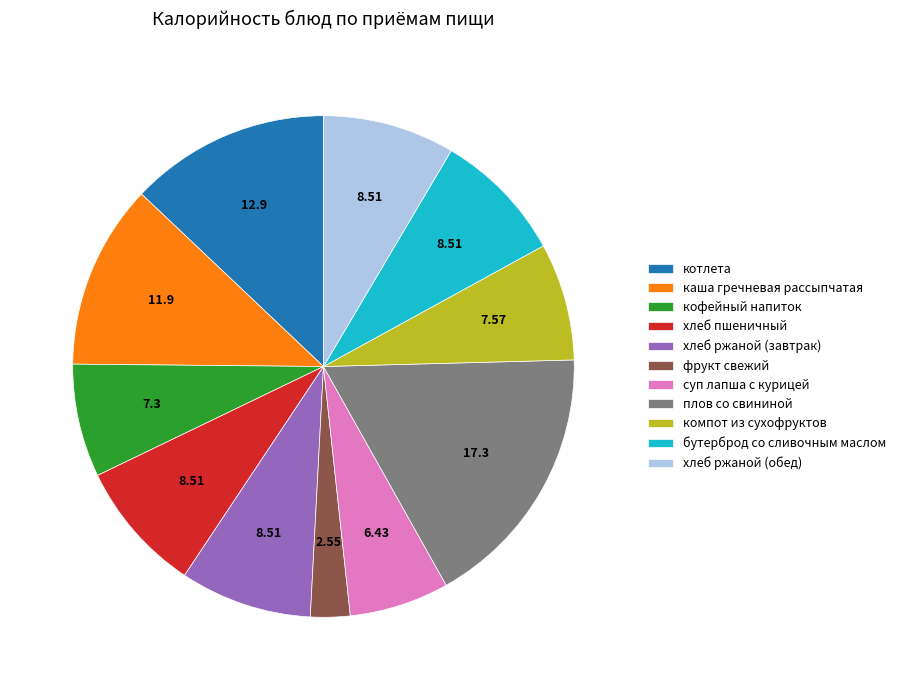

Is the sum of компот из сухофруктов and плов со свининой greater than half?

No